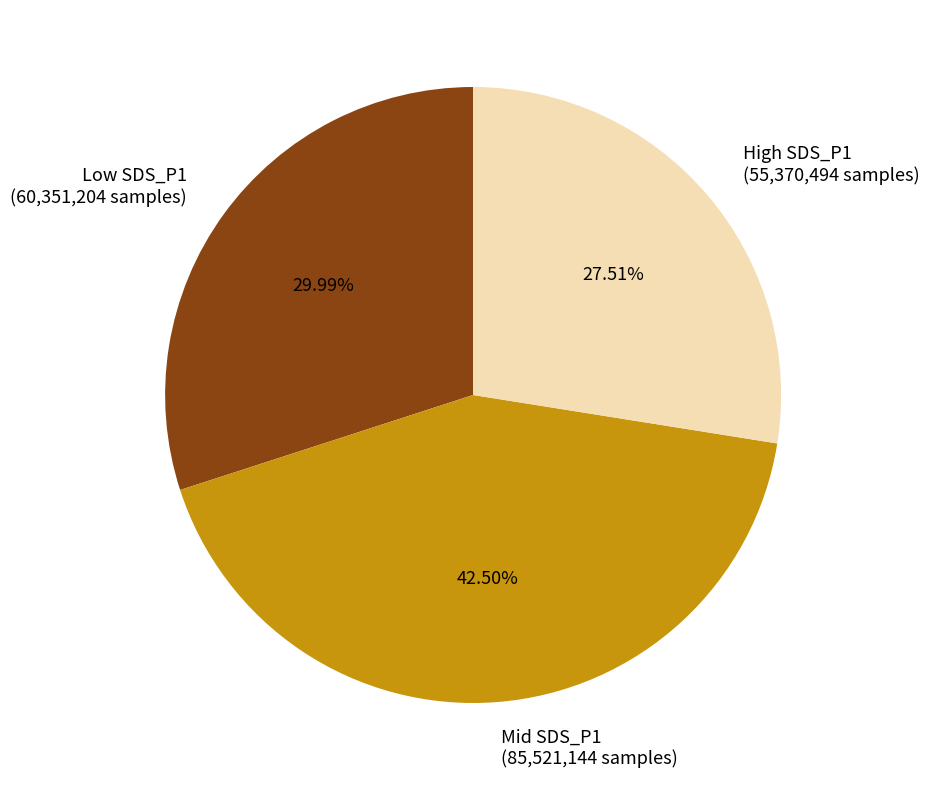

Rank the categories by value from lowest to highest.

High SDS_P1, Low SDS_P1, Mid SDS_P1